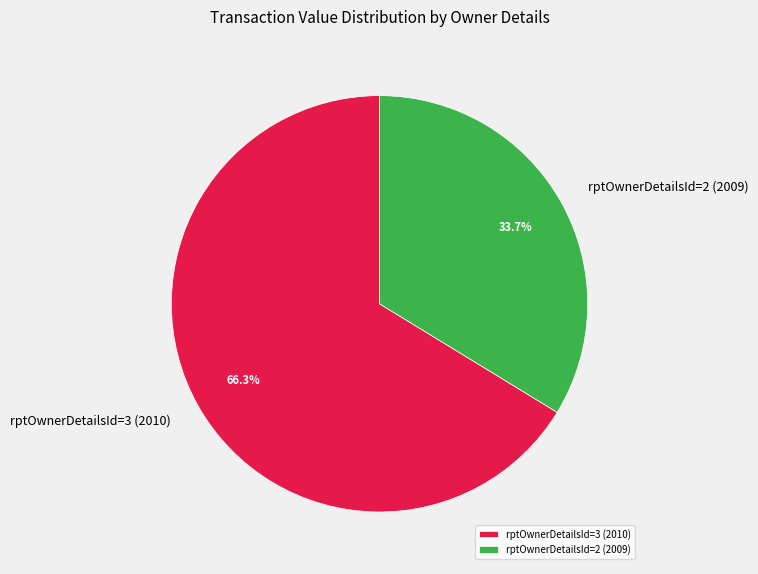

Combined, do rptOwnerDetailsId=3 (2010) and rptOwnerDetailsId=2 (2009) account for over 50%?

Yes